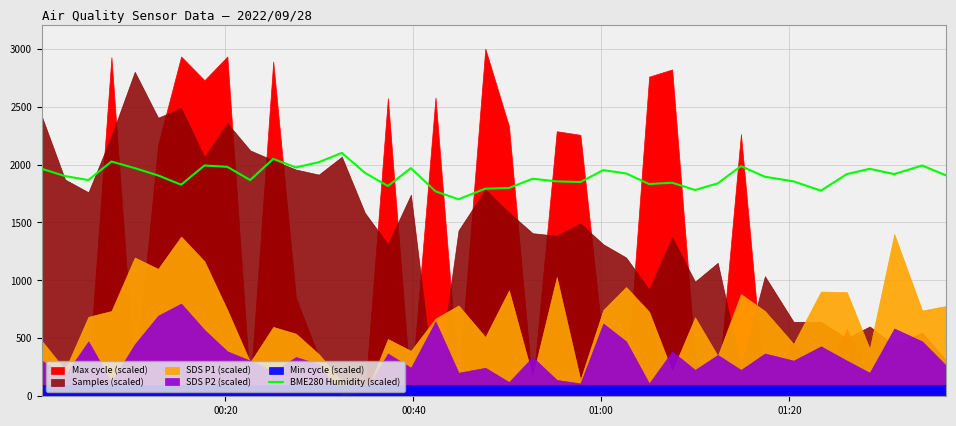

What is the lowest value of the BME280 Humidity (scaled) series?

1700.0